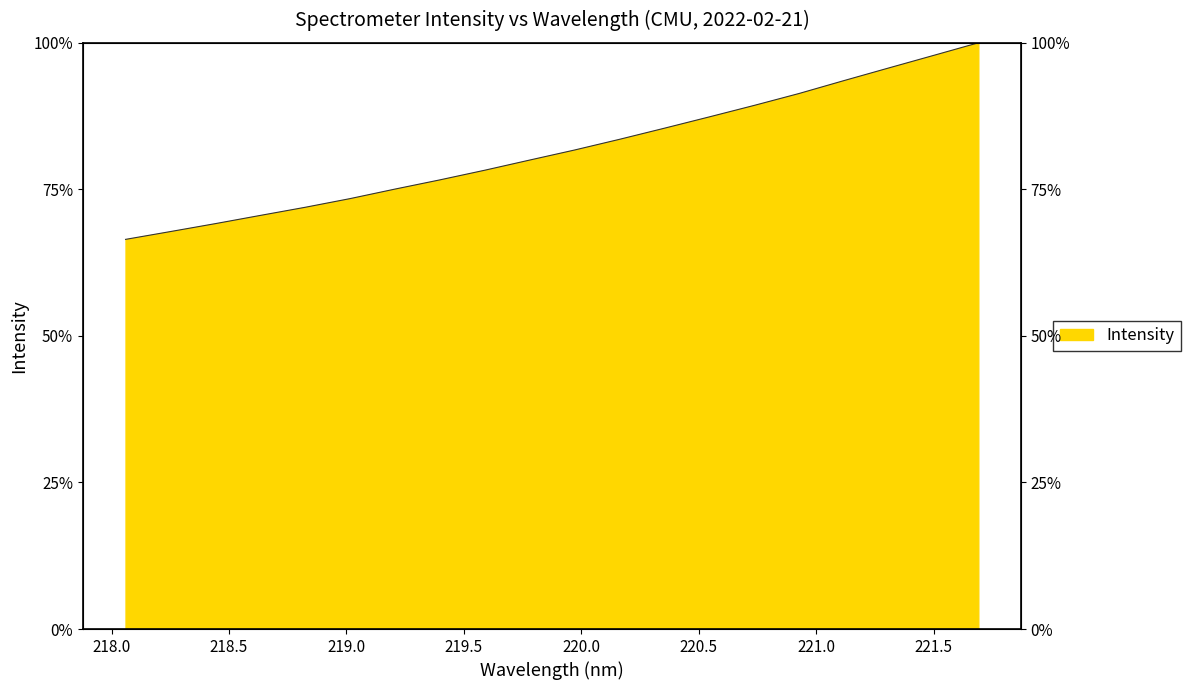

Count the number of categories in the chart.

20